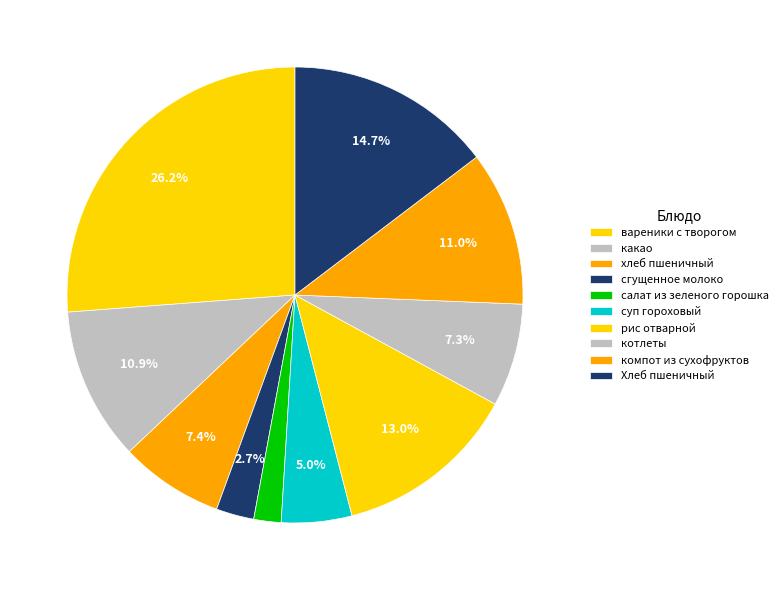

Is there a majority slice in this chart?

No